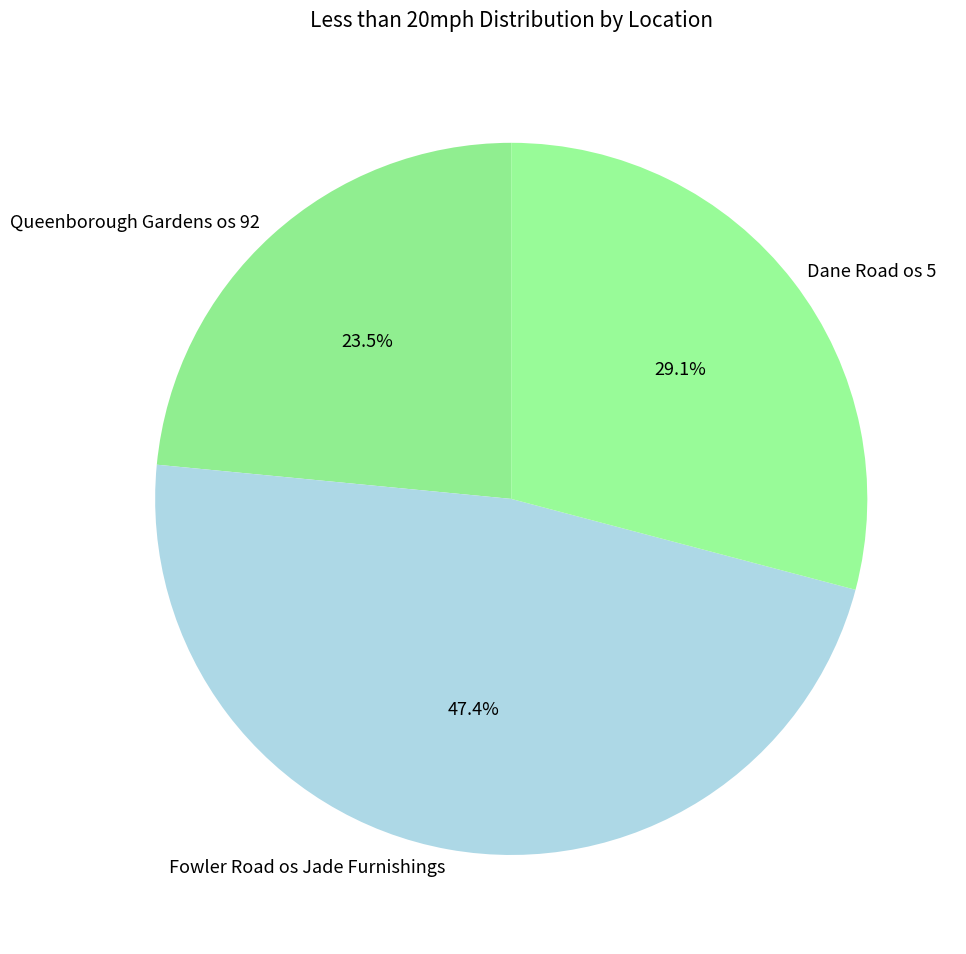

Approximately how many times larger is the value at Dane Road os 5 compared to Fowler Road os Jade Furnishings?

0.6